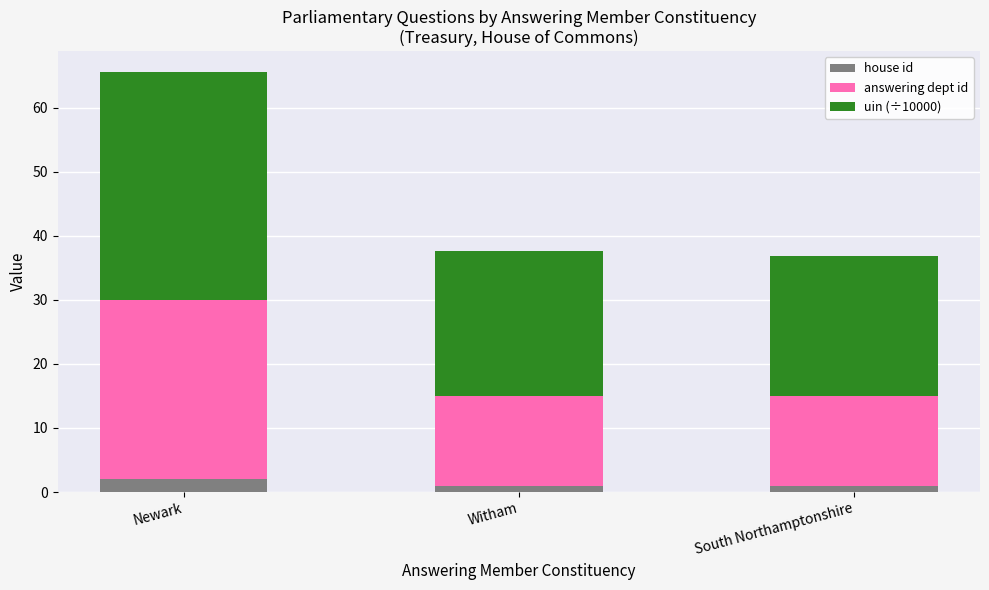

What is the maximum value for house id?

2.0